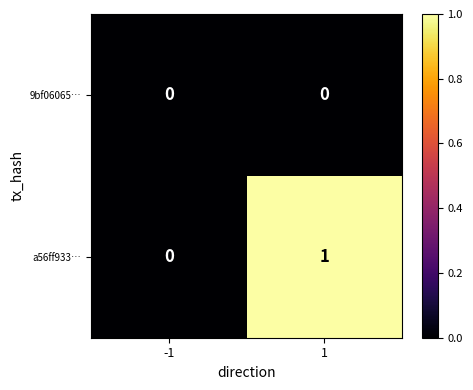

Is it true that a56ff933… equals -1 at -1?

False